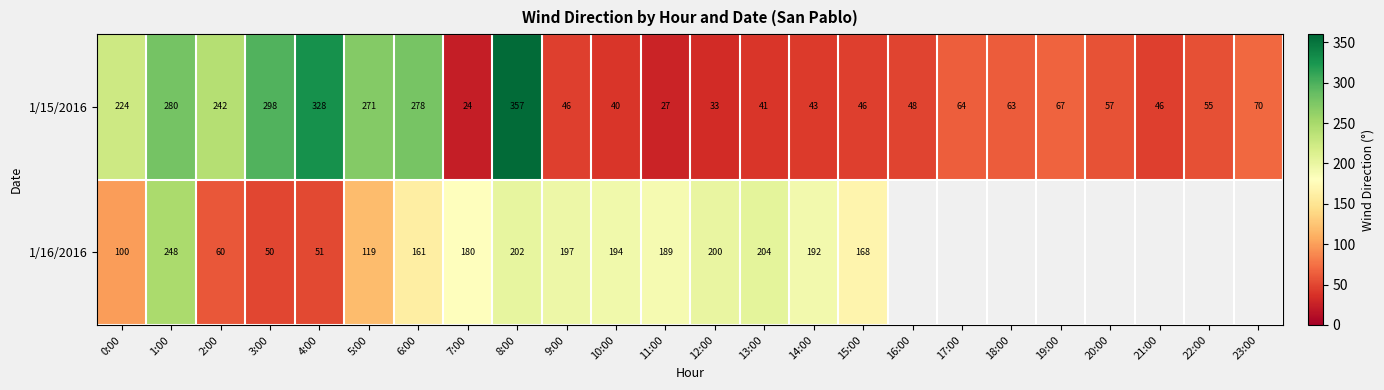

Where does the 1/15/2016 series first go above 63?

0:00